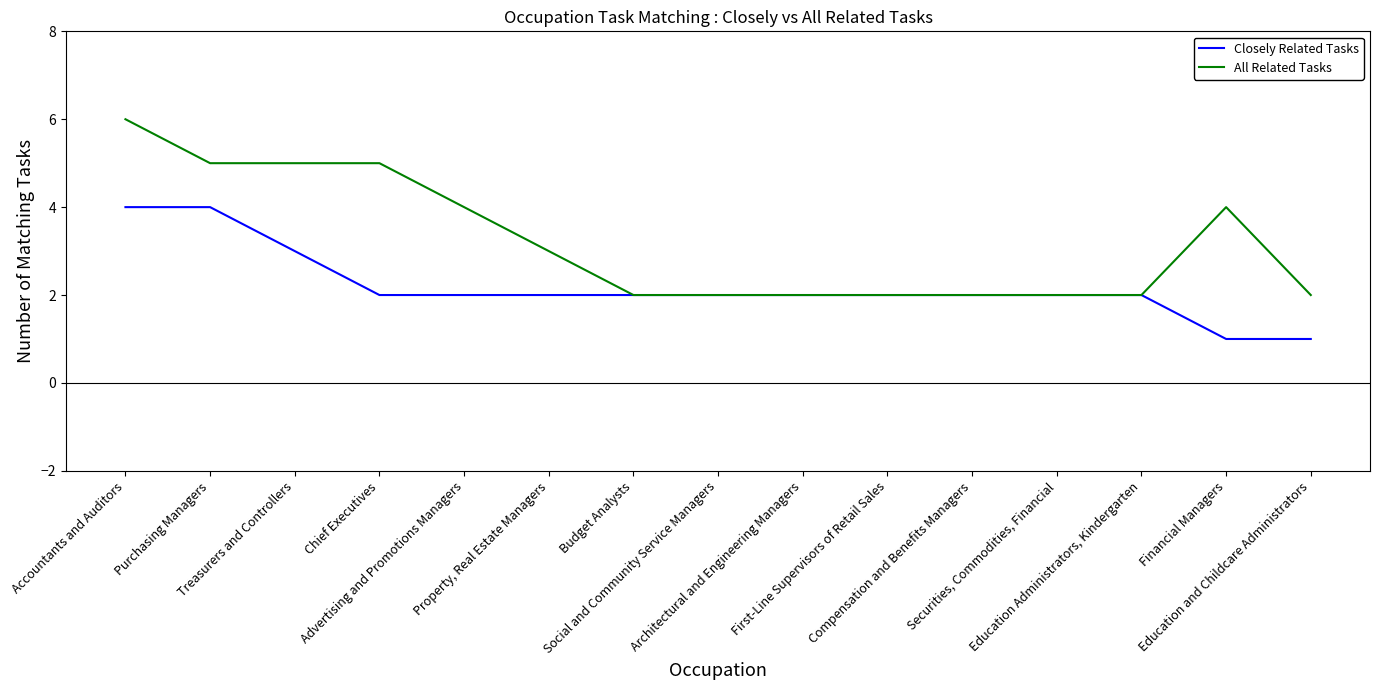

List the series in order of their overall mean, lowest first.

Closely Related Tasks, All Related Tasks